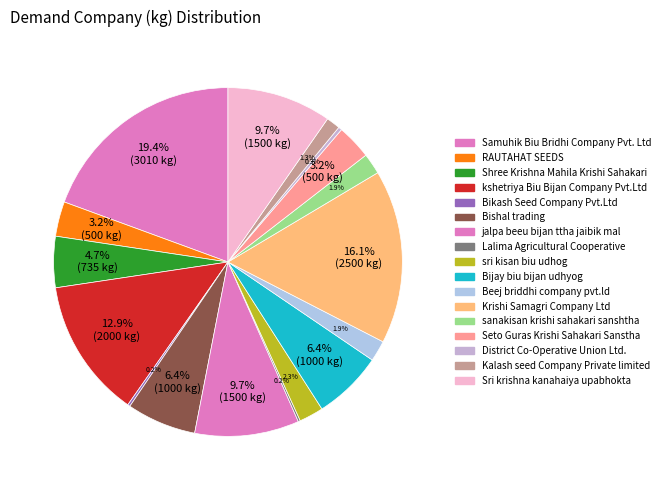

To the nearest percent, what is the average slice percentage?

6%